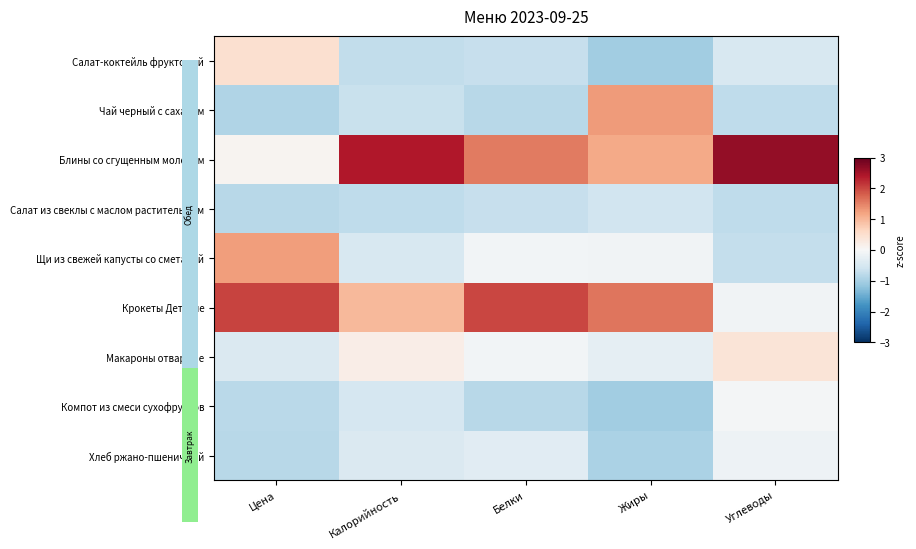

Which series has the largest range (max minus min)?

Блины со сгущенным молоком